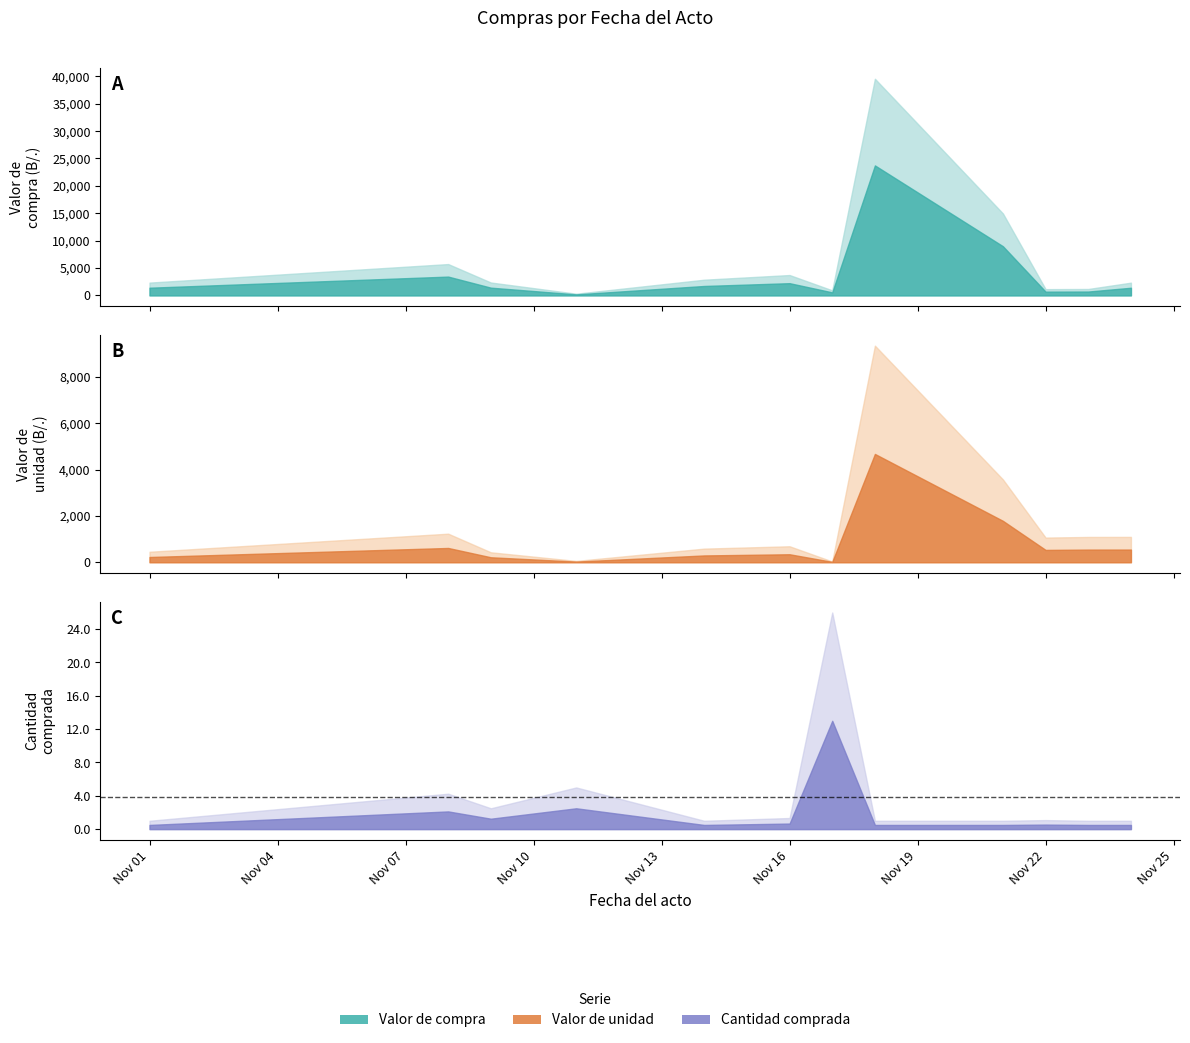

Does the chart display data point markers on the line(s)?

No